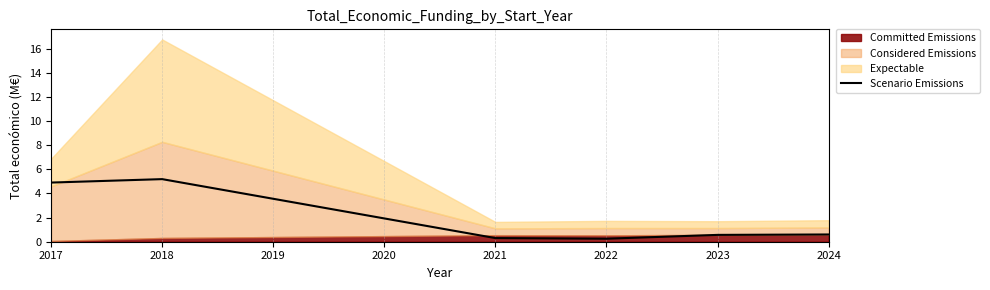

True or false: Scenario Emissions has a value of 3.3 at 2018.

False